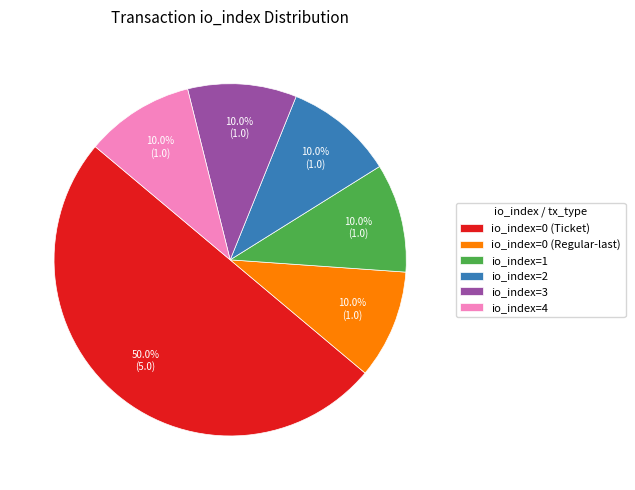

Which slice is the largest?

io_index=0 (Ticket)